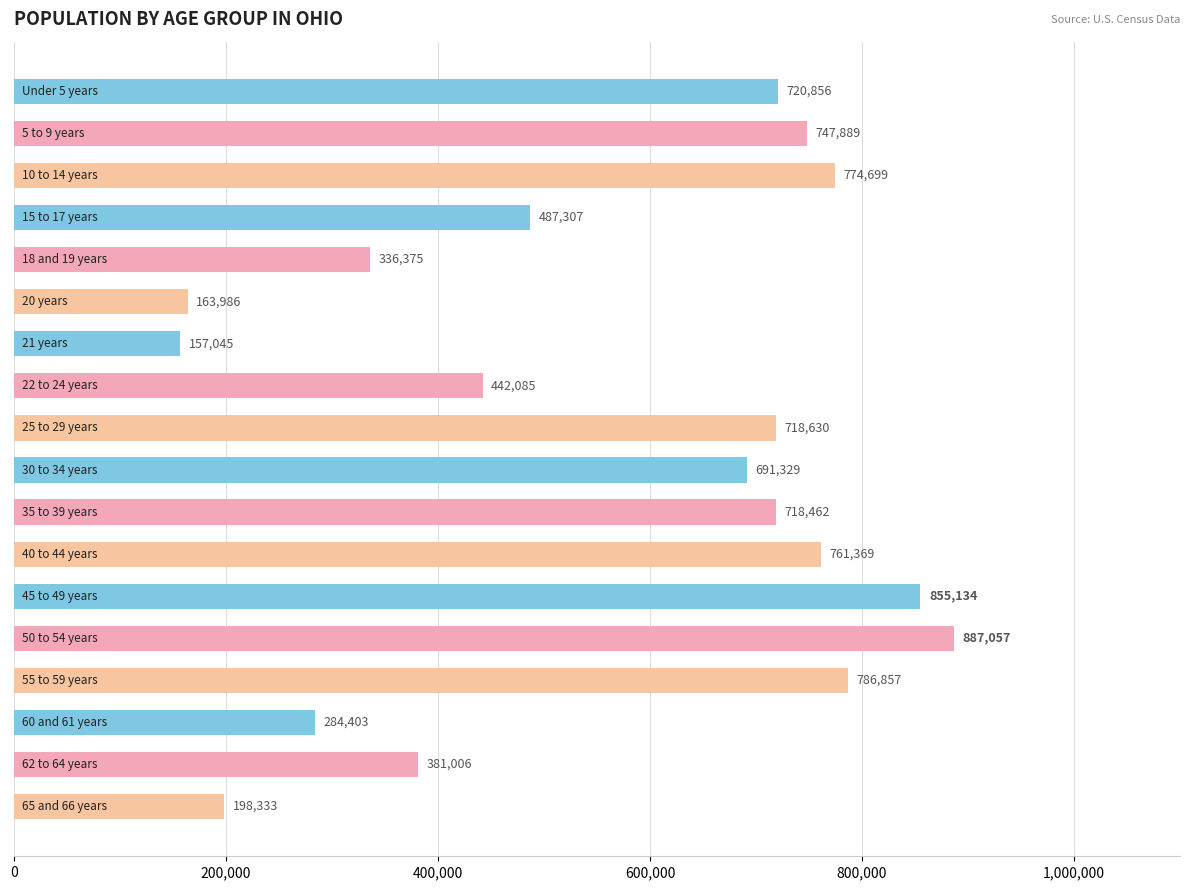

What is the difference between the maximum and second lowest values?

723071